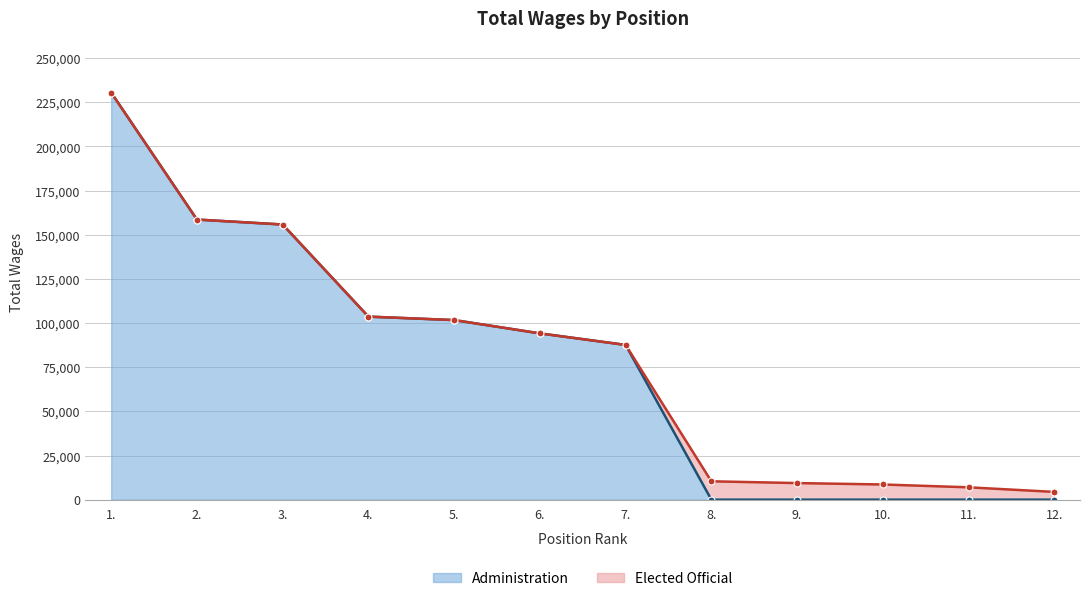

What is the greatest value displayed?

230513